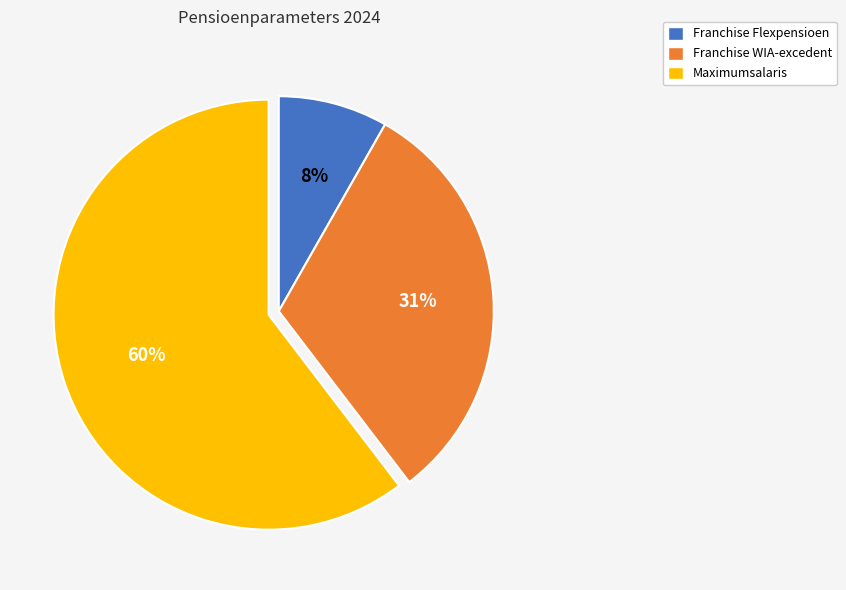

Is there a majority slice in this chart?

Yes